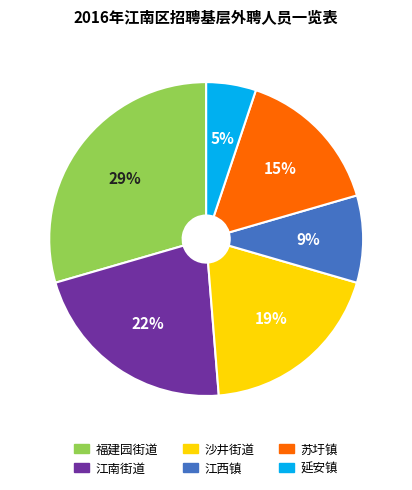

How many slices are in this pie chart?

6